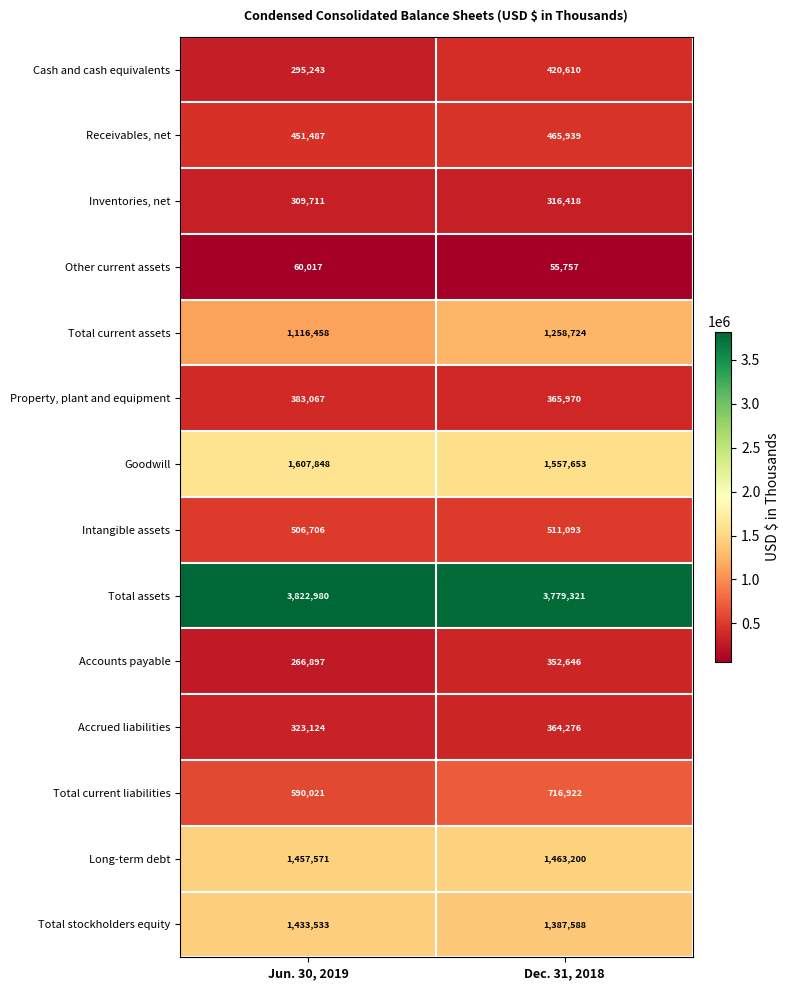

Which label corresponds to the largest value in the chart?

Jun. 30, 2019